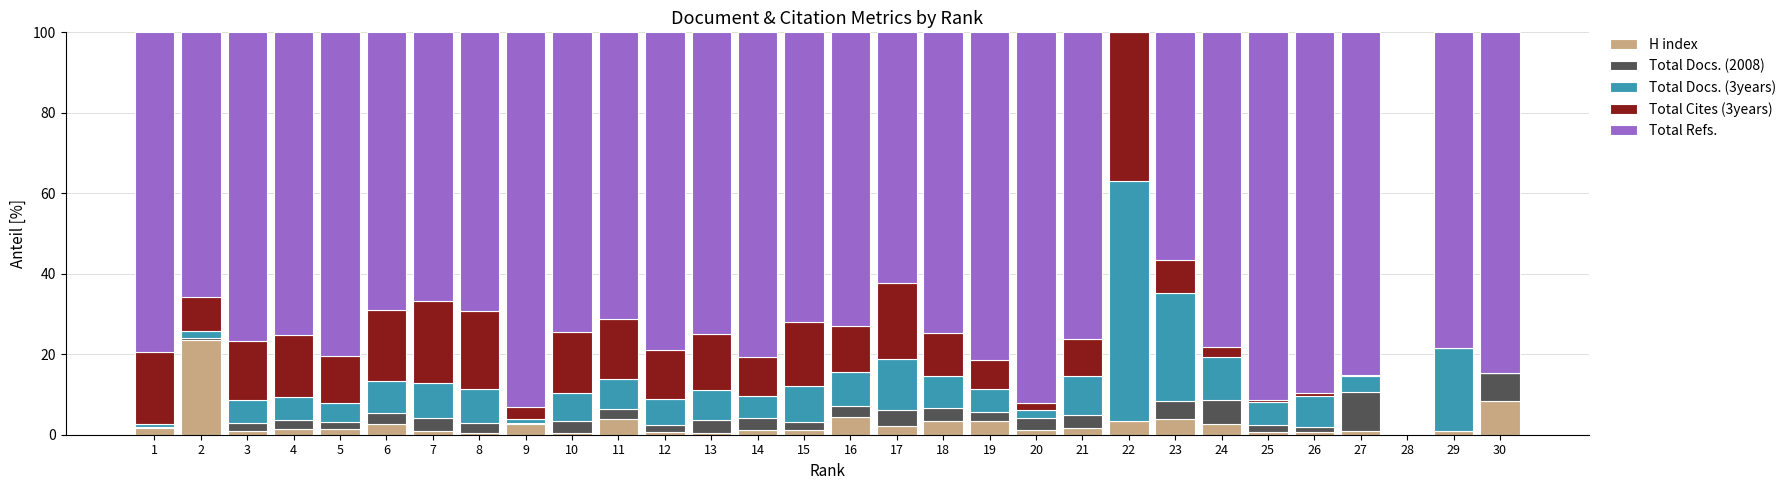

What are all the series names shown in the legend?

H index, Total Docs. (2008), Total Docs. (3years), Total Cites (3years), Total Refs.